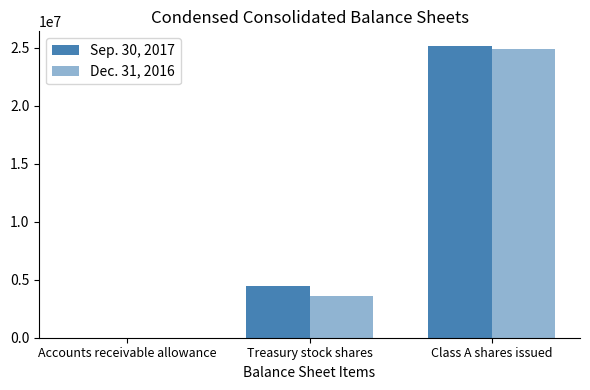

How many groups of bars are there?

3